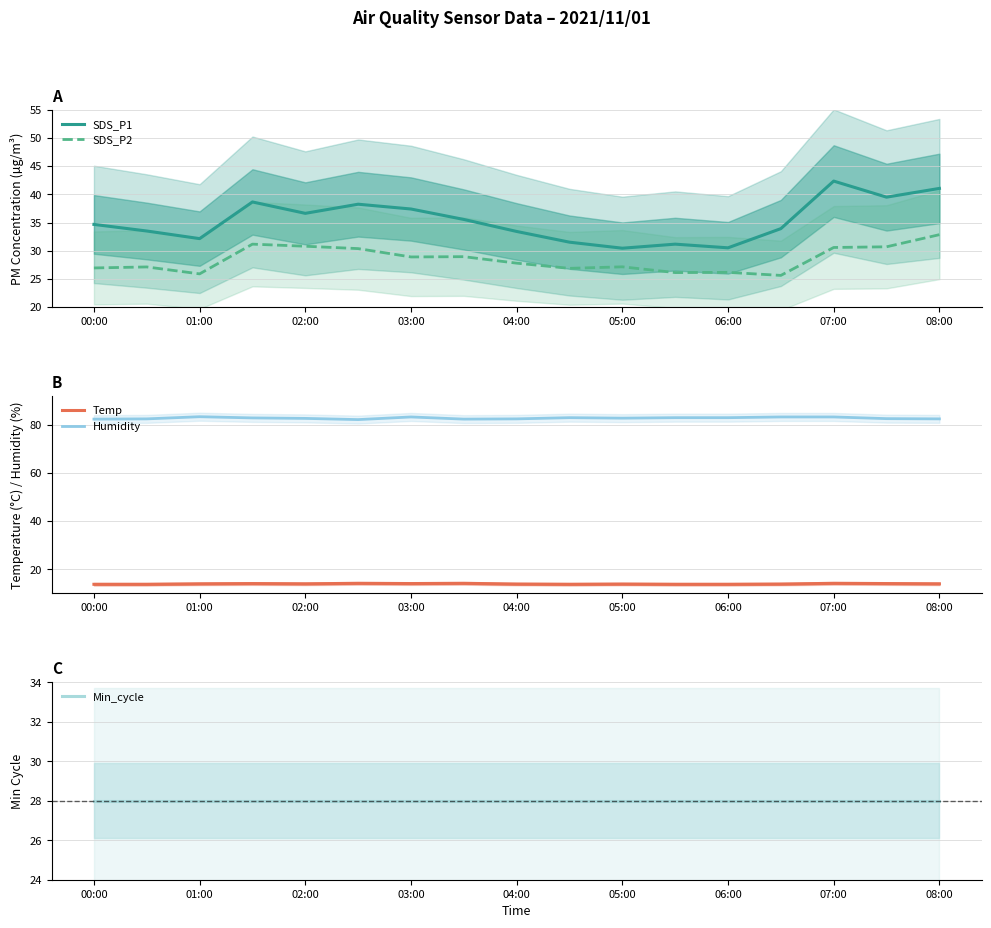

How many data points in SDS_P1 are less than 34?

8